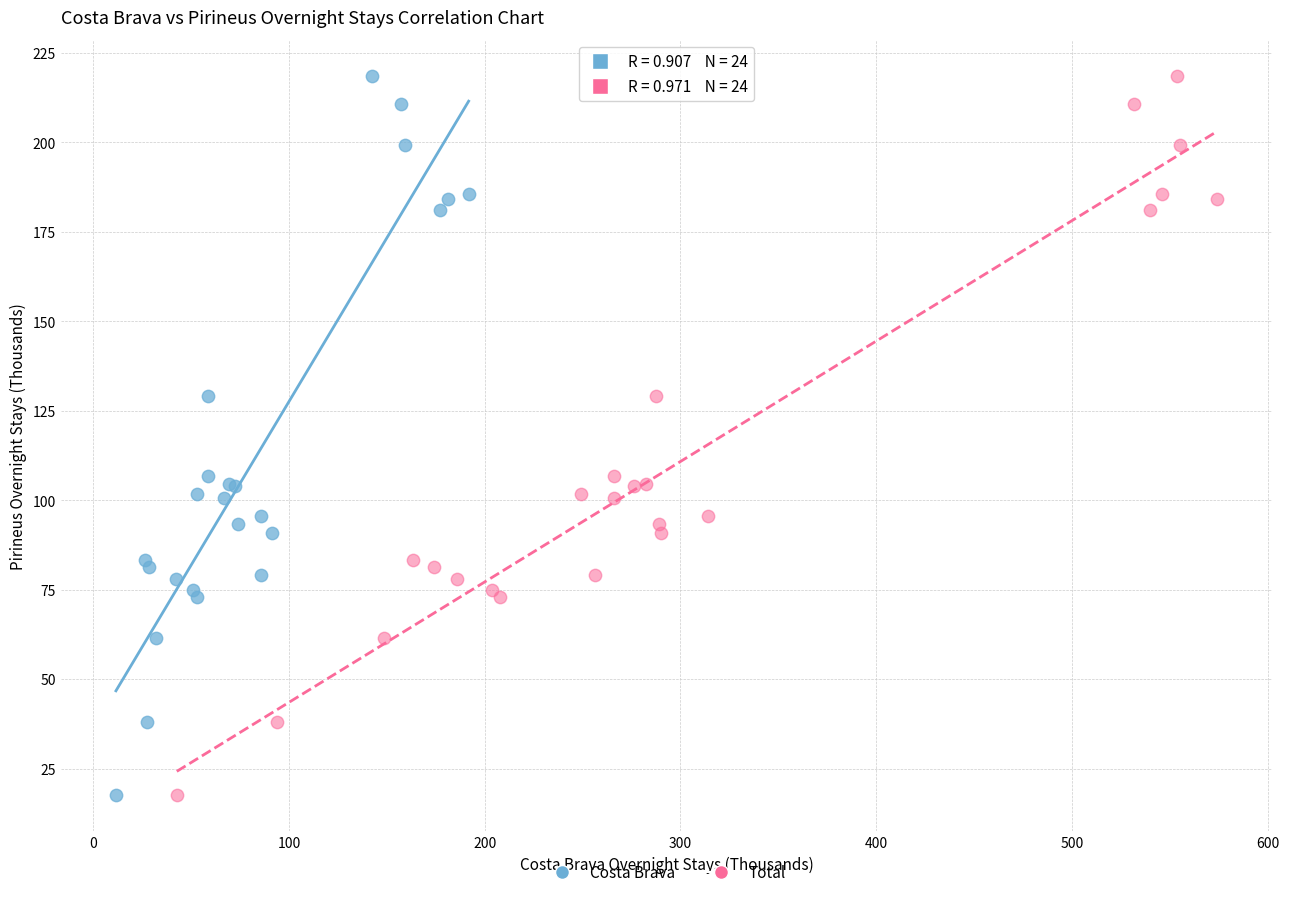

What are all the series names shown in the legend?

Costa Brava, Total